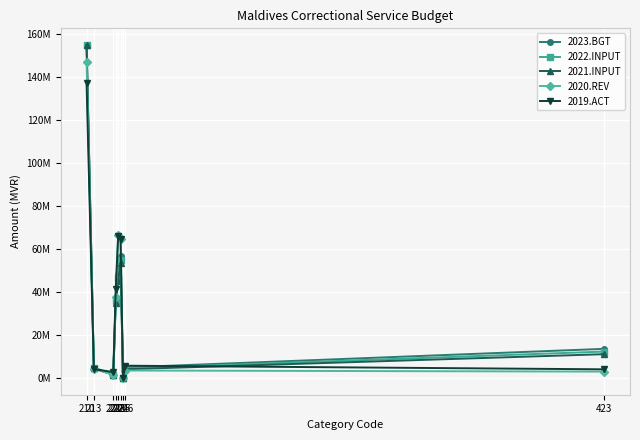

Between 221 and 226, which is larger?

226